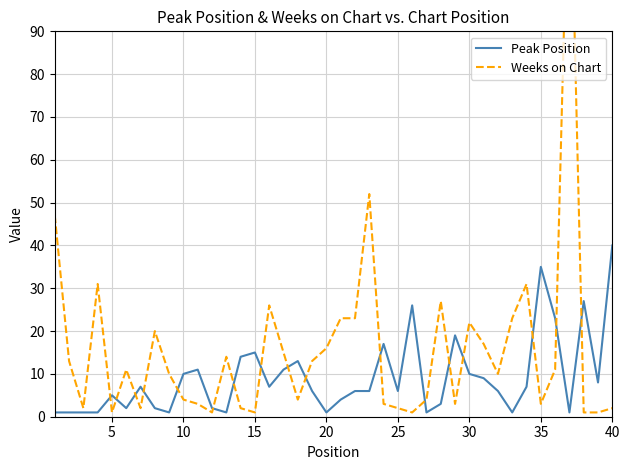

Is the value of Weeks on Chart at 11 greater than the value of Peak Position at 37?

No